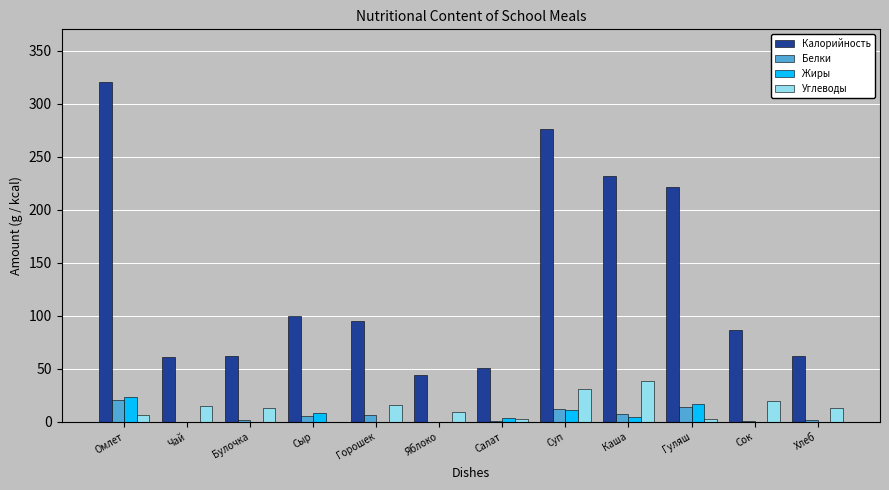

What is the sum of all Жиры values?

70.0